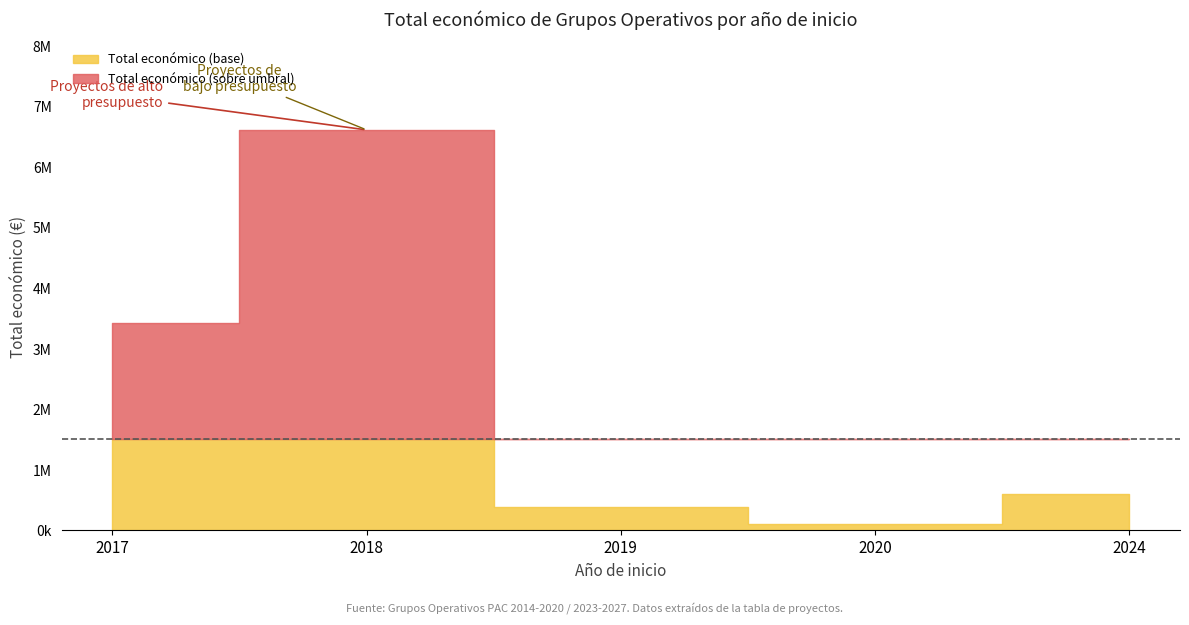

How many lines are shown in the chart?

1